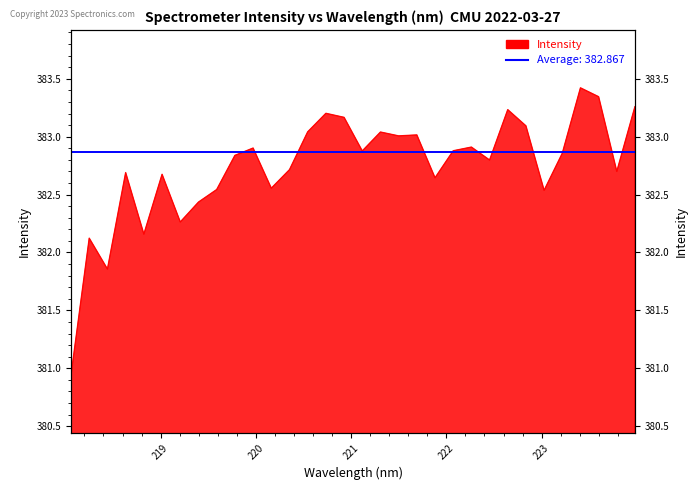

What is the sum of all values?

12247.7